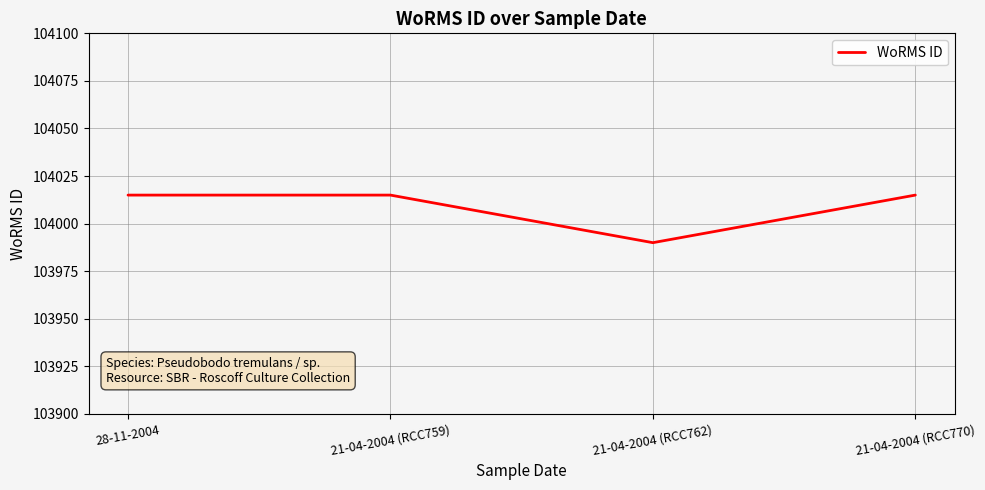

What is the average value?

104009